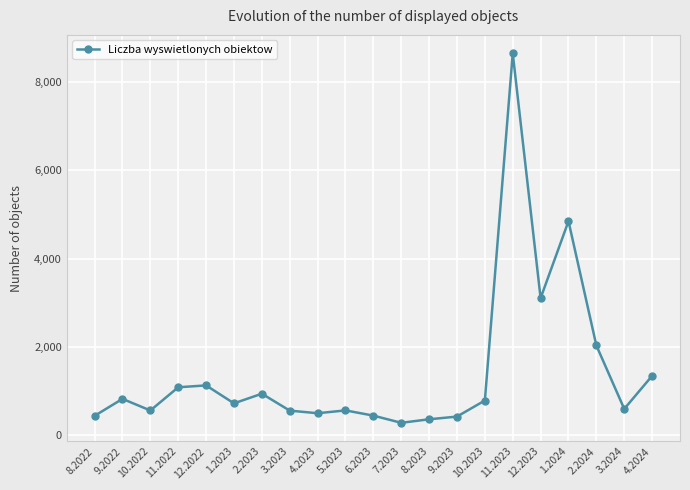

At which label is the value closest to 4464?

1.2024